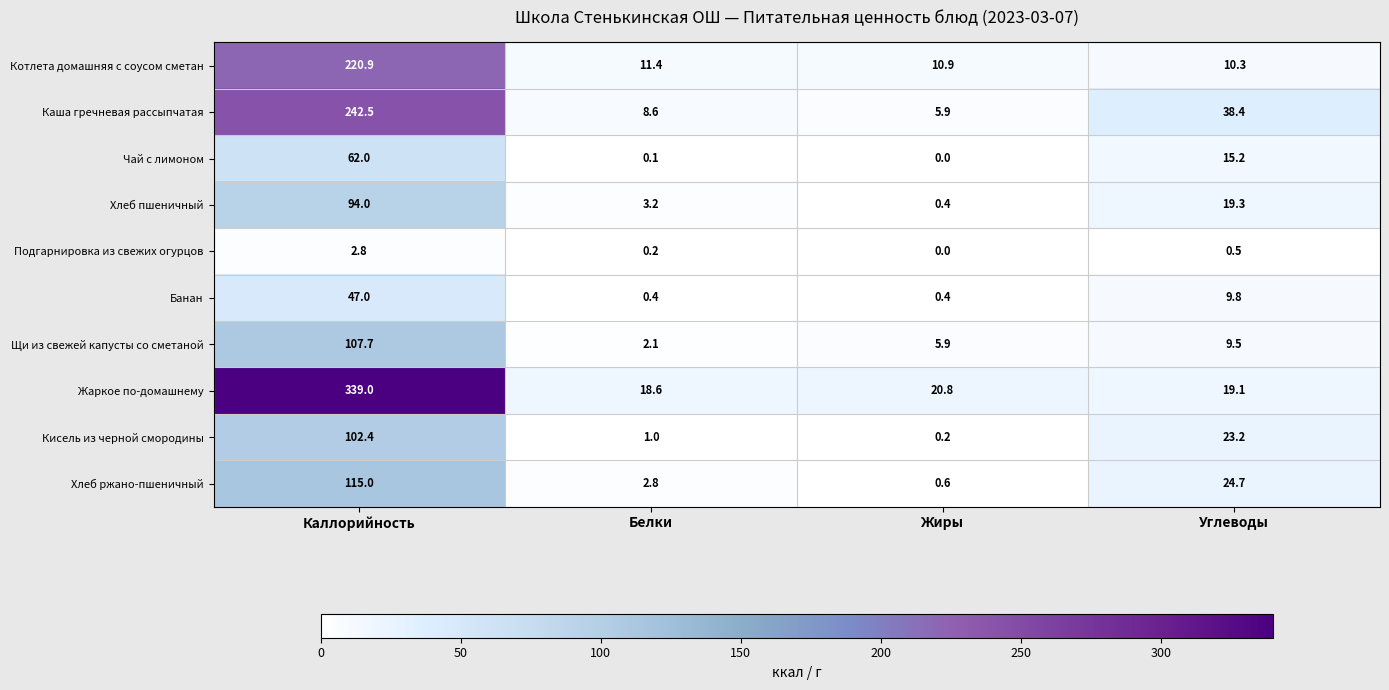

Where does the Щи из свежей капусты со сметаной series first go above 9?

Каллорийность